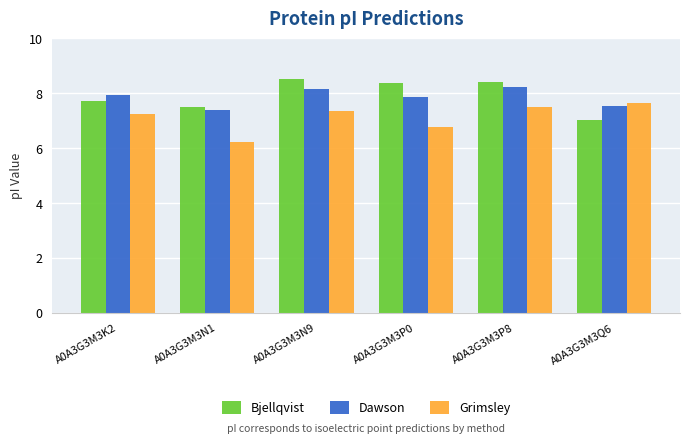

What is the smallest value displayed?

6.2